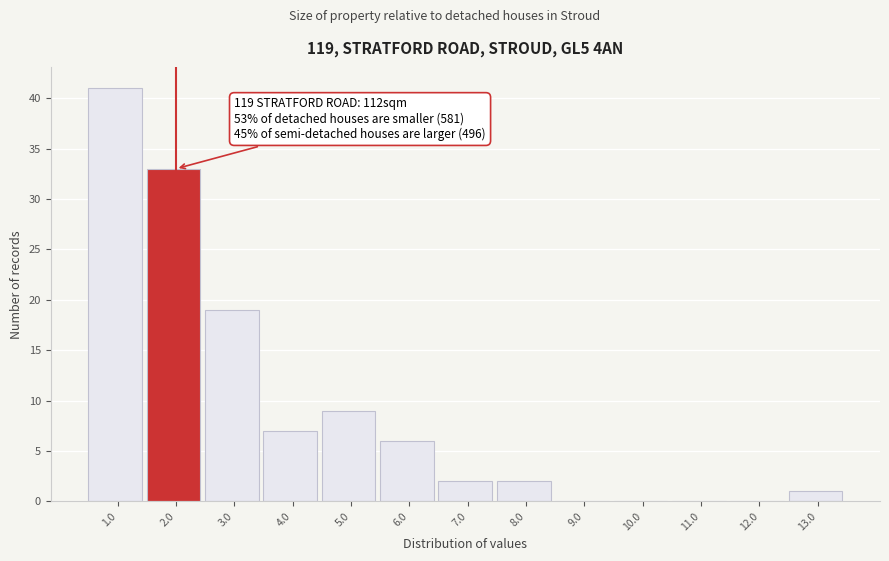

Reading right to left, list all the values displayed in this chart.

13.0=1	12.0=0	11.0=0	10.0=0	9.0=0	8.0=2	7.0=2	6.0=6	5.0=9	4.0=7	3.0=19	2.0=33	1.0=41